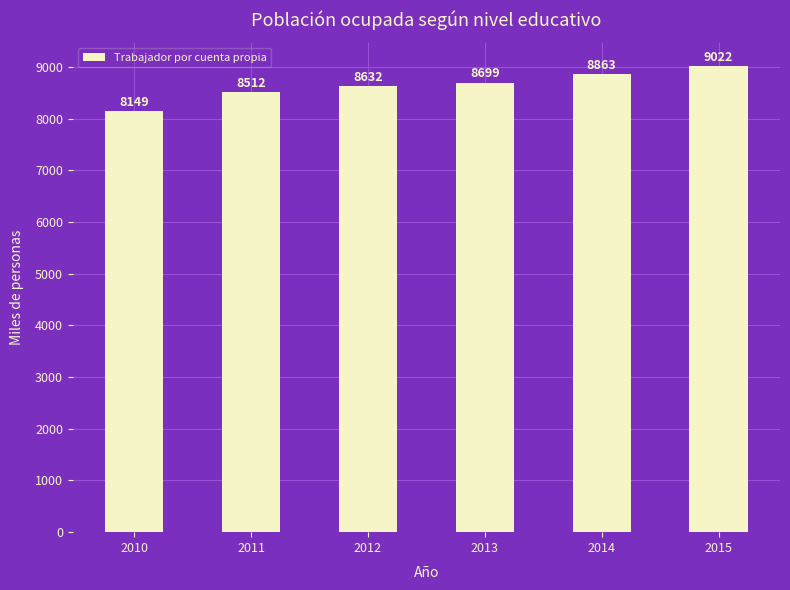

List the labels in order of value, smallest first.

2010, 2011, 2012, 2013, 2014, 2015